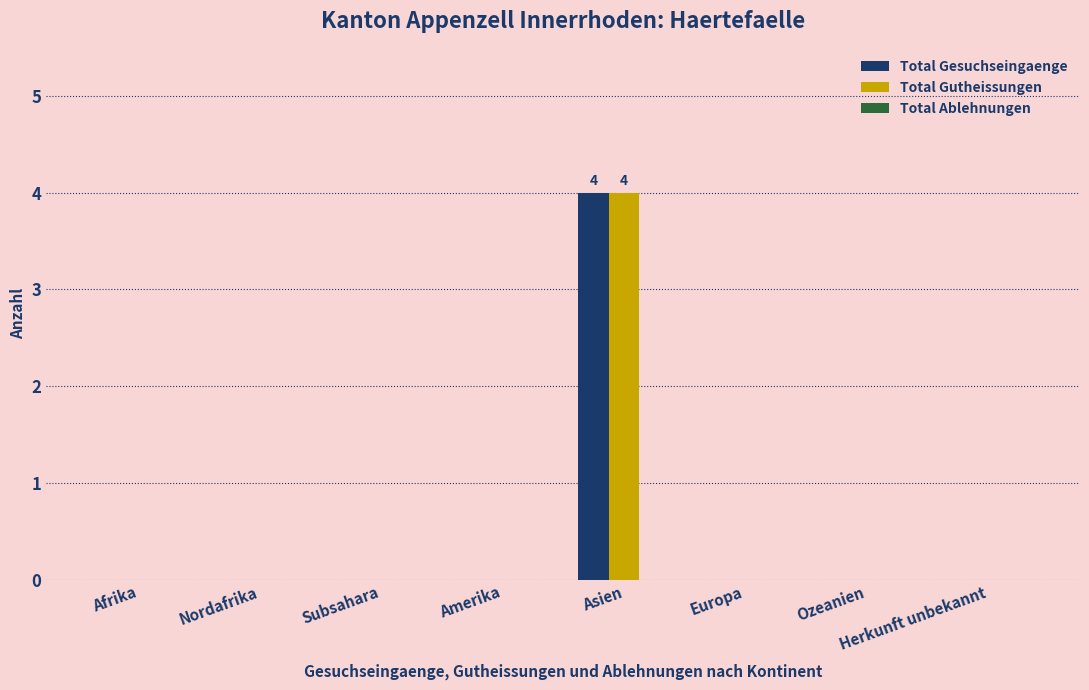

What is the sum of all Total Gesuchseingaenge values?

4